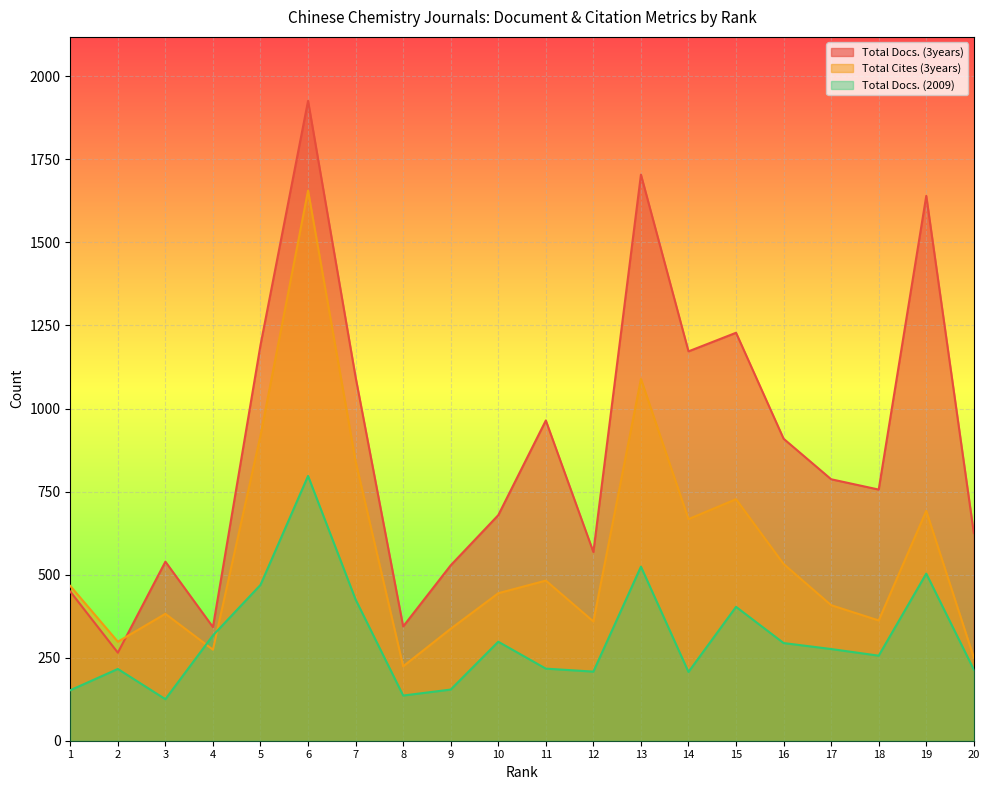

How many lines are shown in the chart?

3